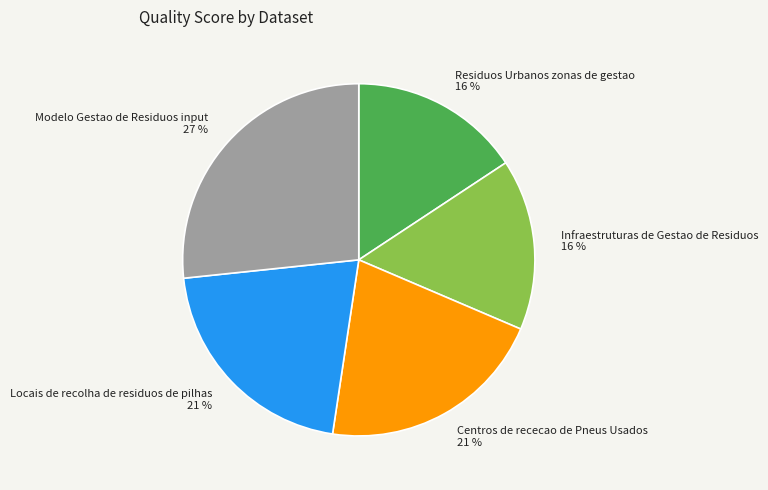

Combined, do Modelo Gestao de Residuos input 27 % and Locais de recolha de residuos de pilhas 21 % account for over 50%?

No